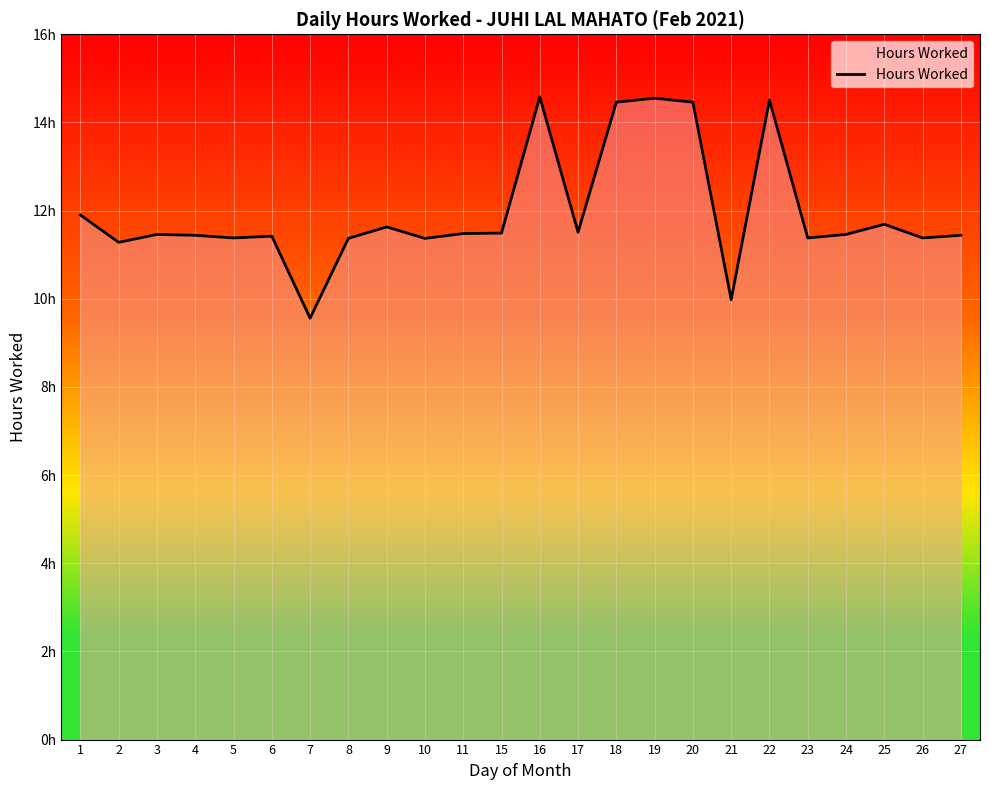

What is the sum of the values at 8 and 23?

22.8